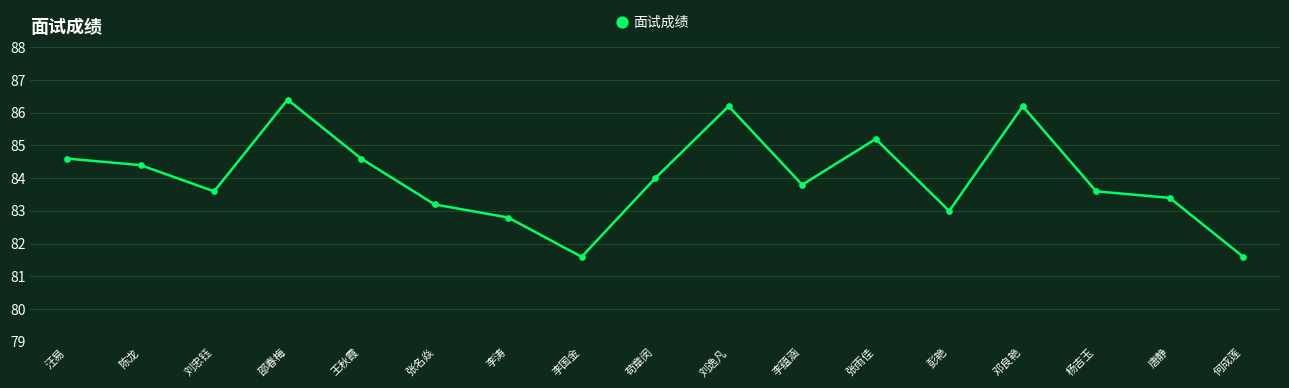

What is the approximate value at 陈龙?

84.4